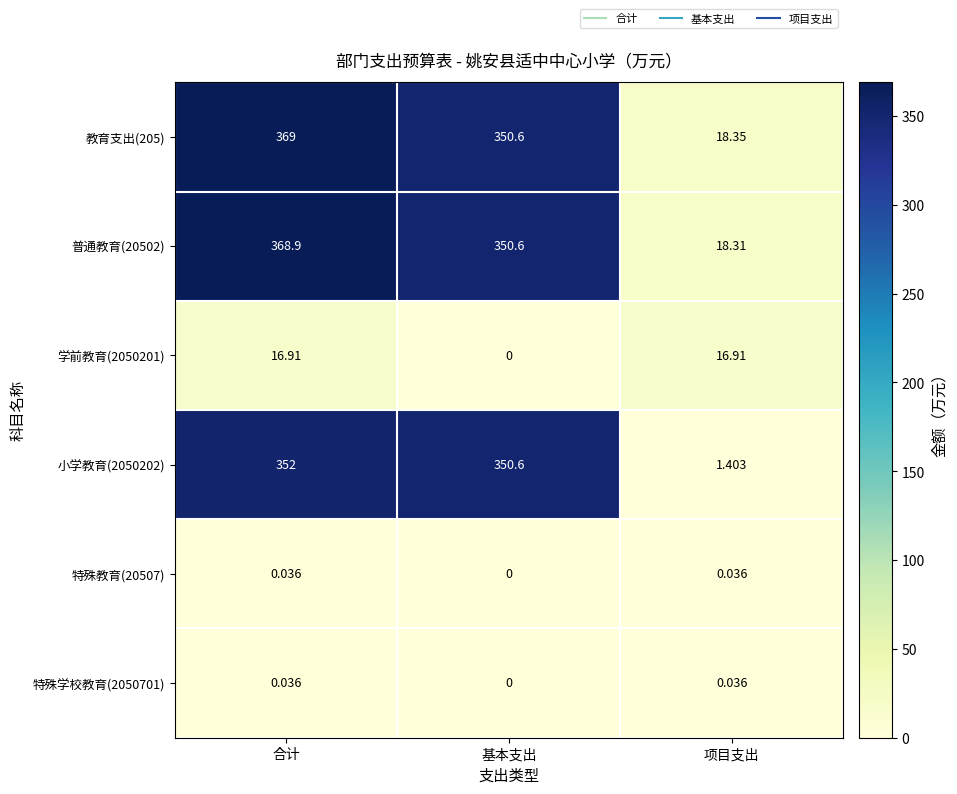

Rank the categories by 教育支出(205) value from highest to lowest.

合计, 基本支出, 项目支出